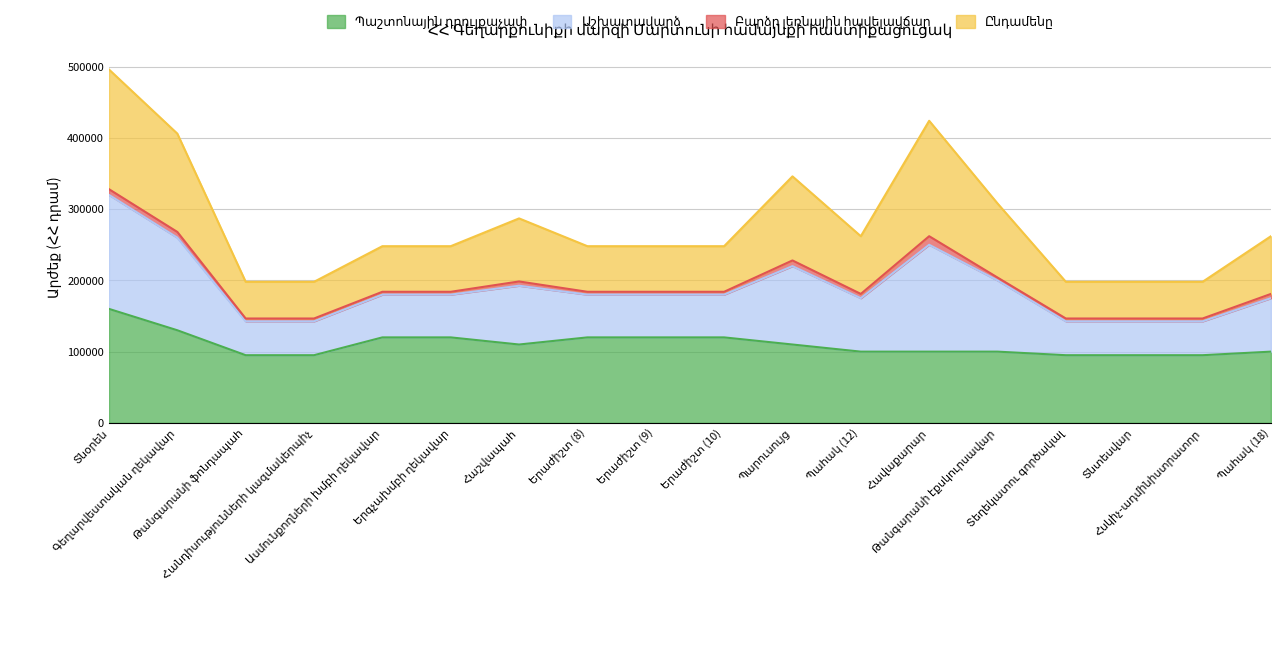

At which category does Պաշտոնային դրույքաչափ reach its first local valley?

Հաշվապահ